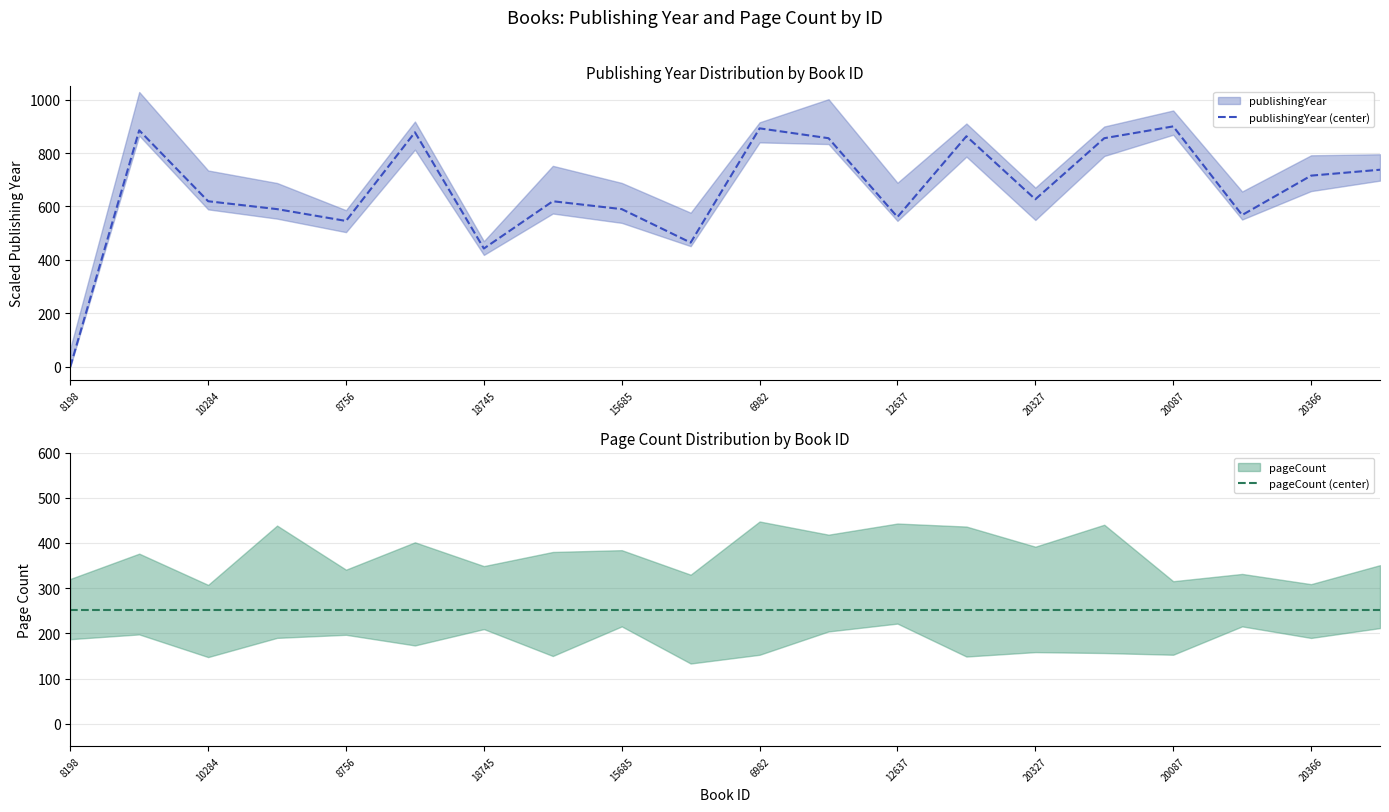

Is it true that publishingYear (center) equals 545.9 at 8756?

True